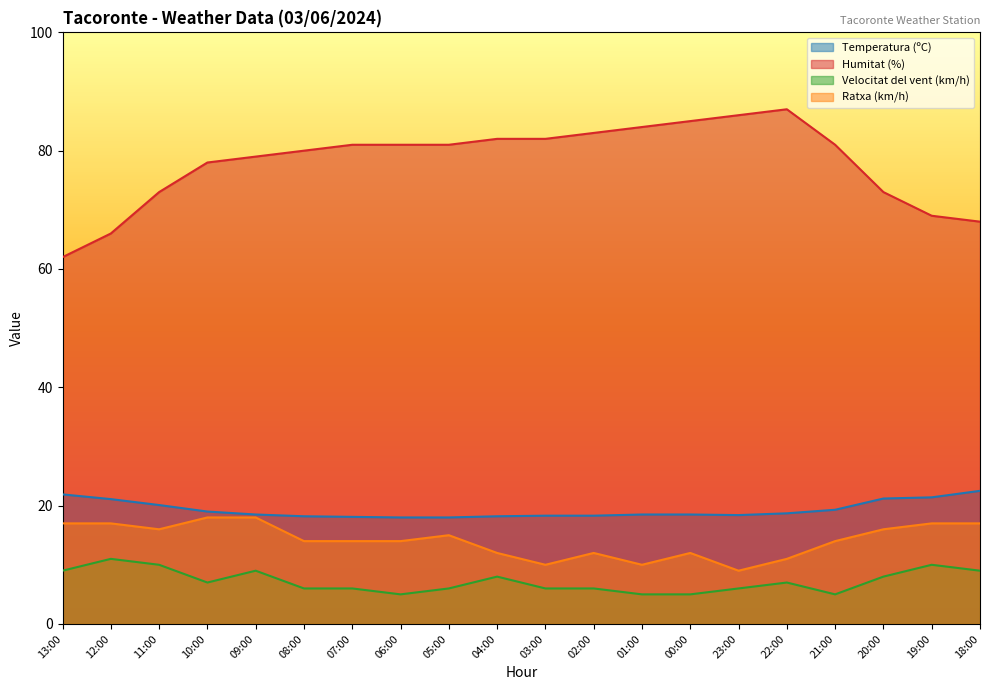

True or false: Ratxa (km/h) has a value of 4.7 at 05:00.

False